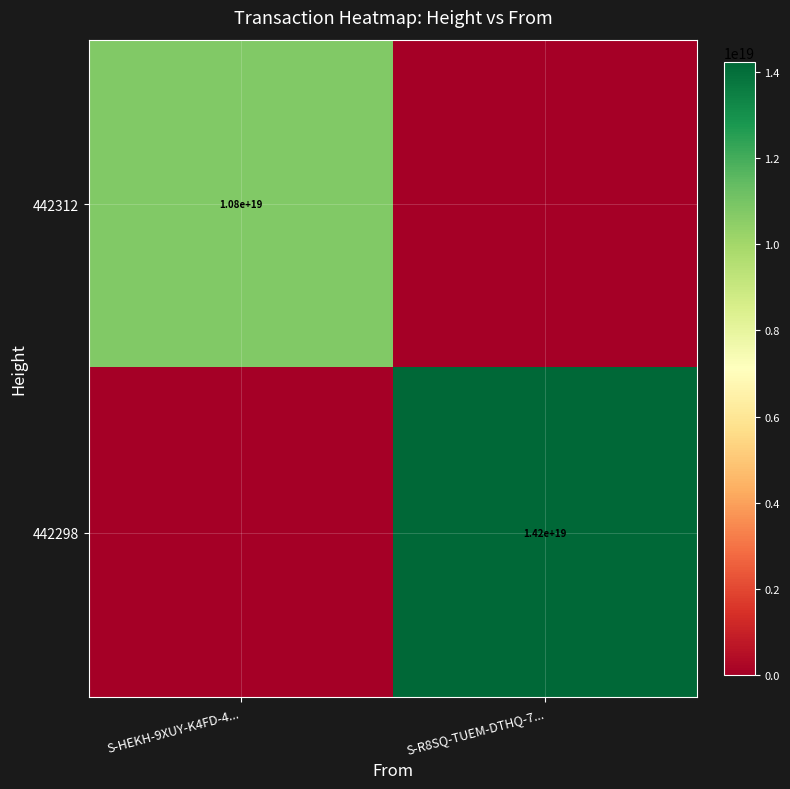

Is the value of 442298 at S-R8SQ-TUEM-DTHQ-7... greater than the value of 442312 at S-HEKH-9XUY-K4FD-4...?

Yes